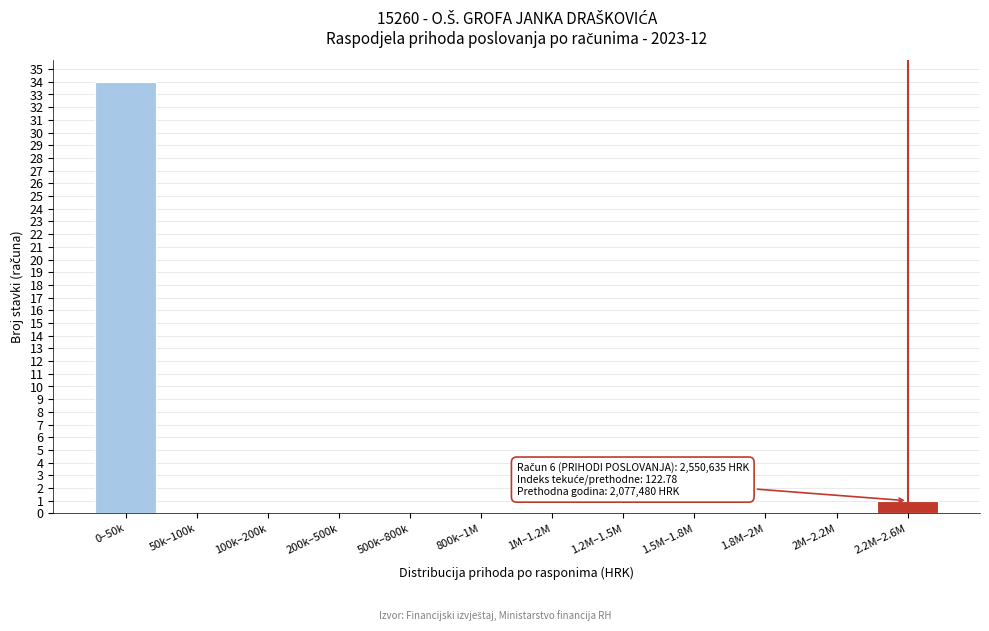

Reading left to right, extract all data points from this chart.

0–50k=34	50k–100k=0	100k–200k=0	200k–500k=0	500k–800k=0	800k–1M=0	1M–1.2M=0	1.2M–1.5M=0	1.5M–1.8M=0	1.8M–2M=0	2M–2.2M=0	2.2M–2.6M=1